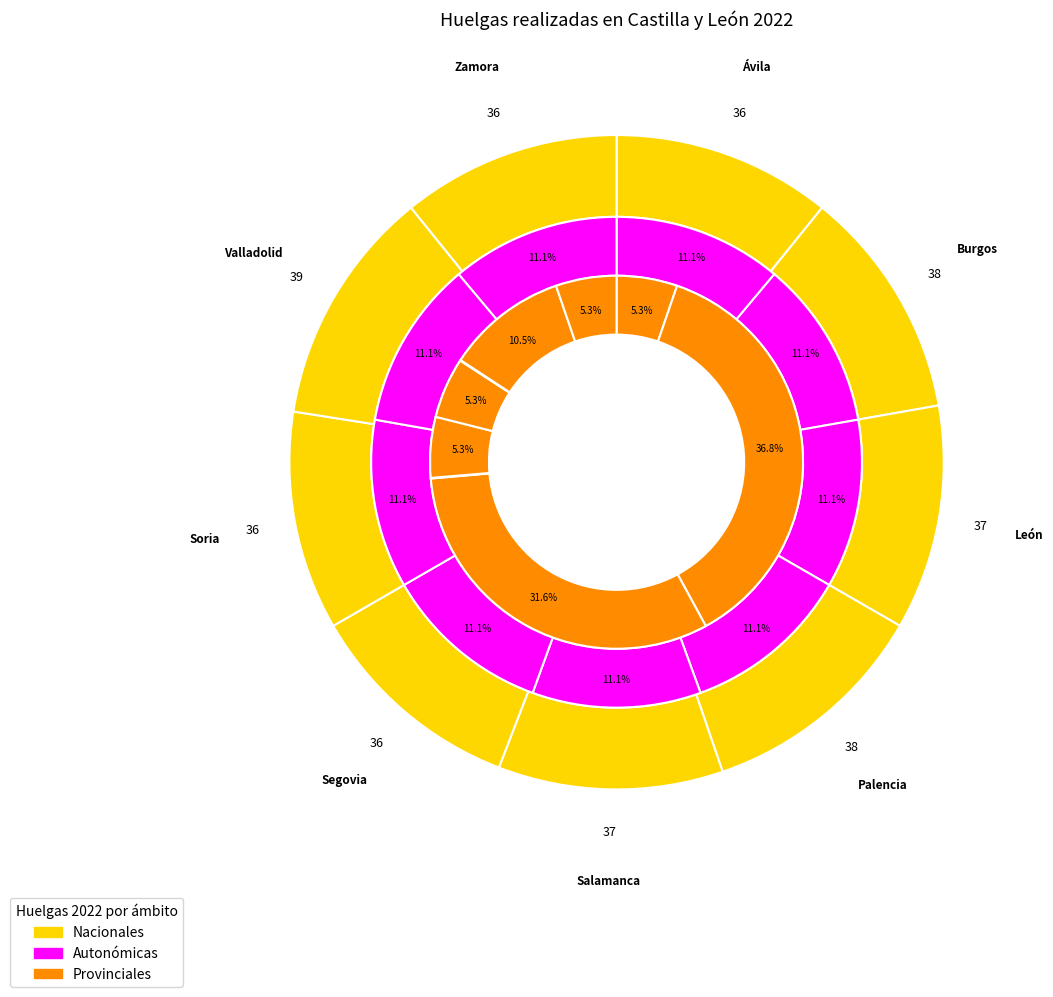

To the nearest percent, what portion does Ávila represent?

11%